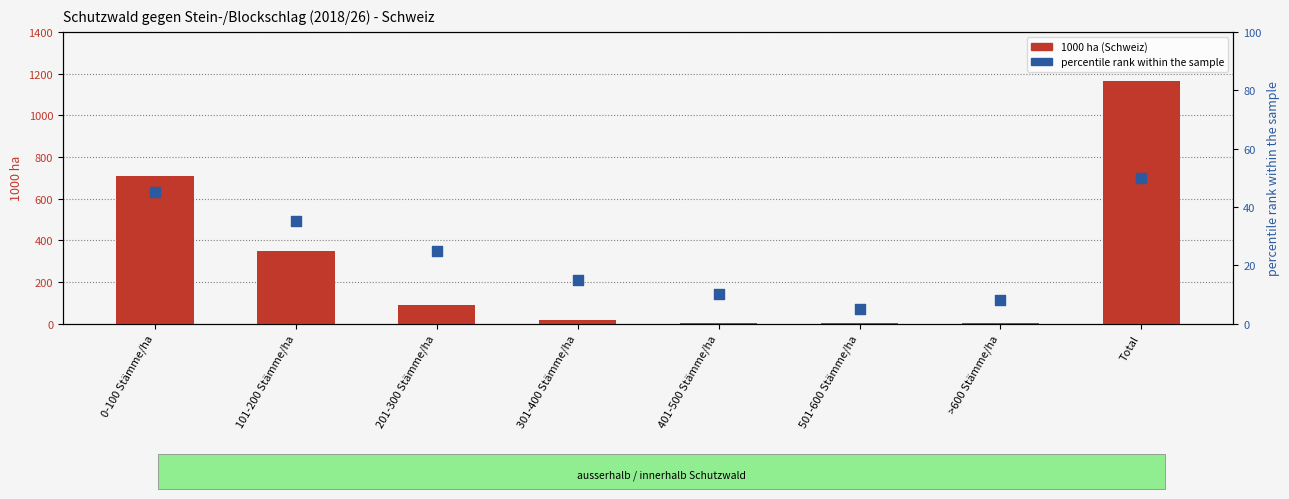

At how many categories does at least one series exceed 341?

3